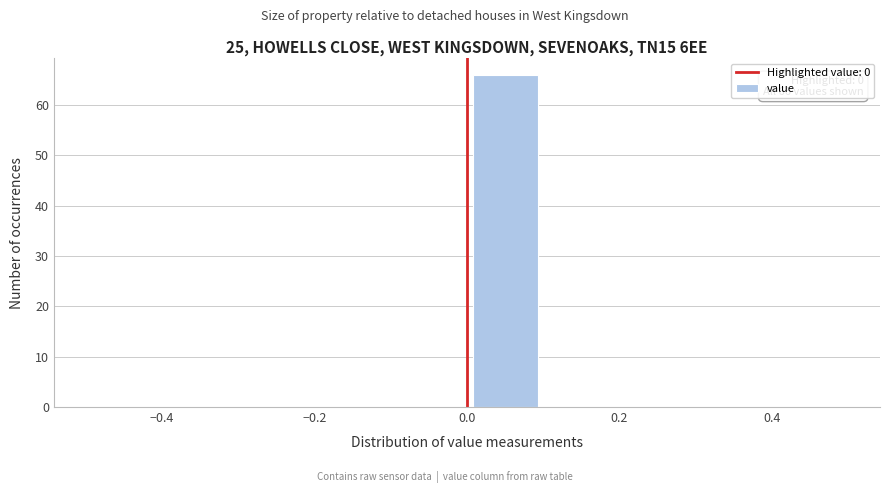

Over which range of the x-axis is the bar tallest?

0.0 to 0.1